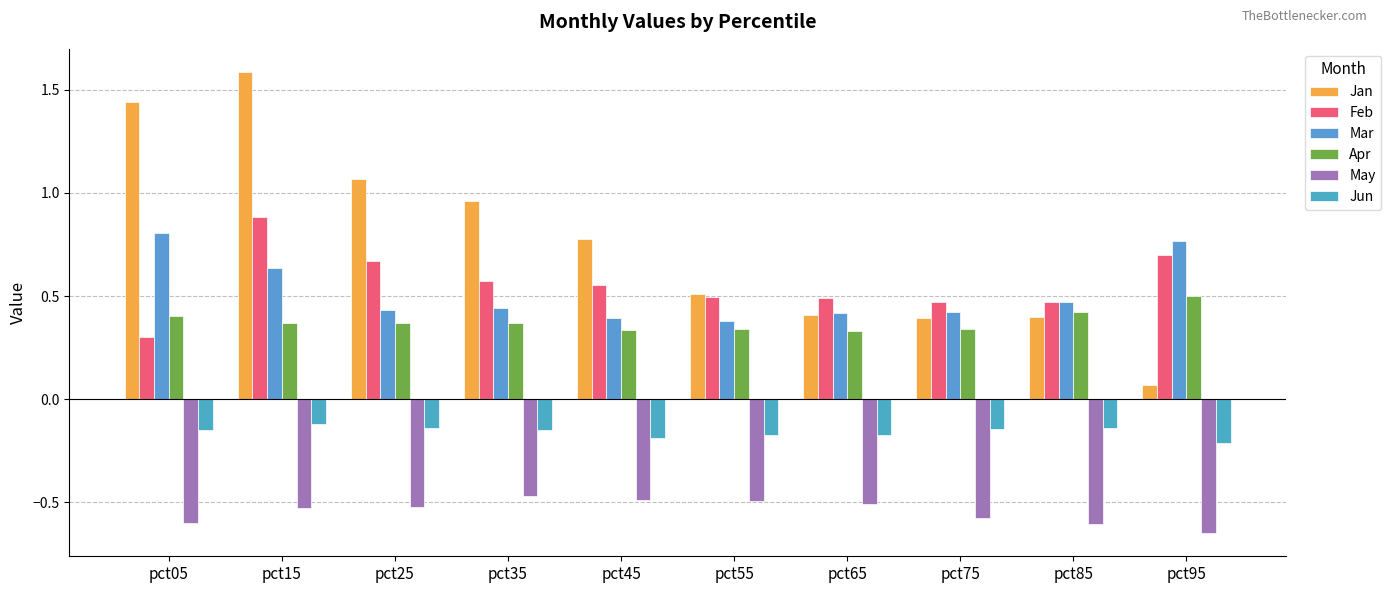

Between pct35 and pct55, which series saw the biggest shift?

Jan